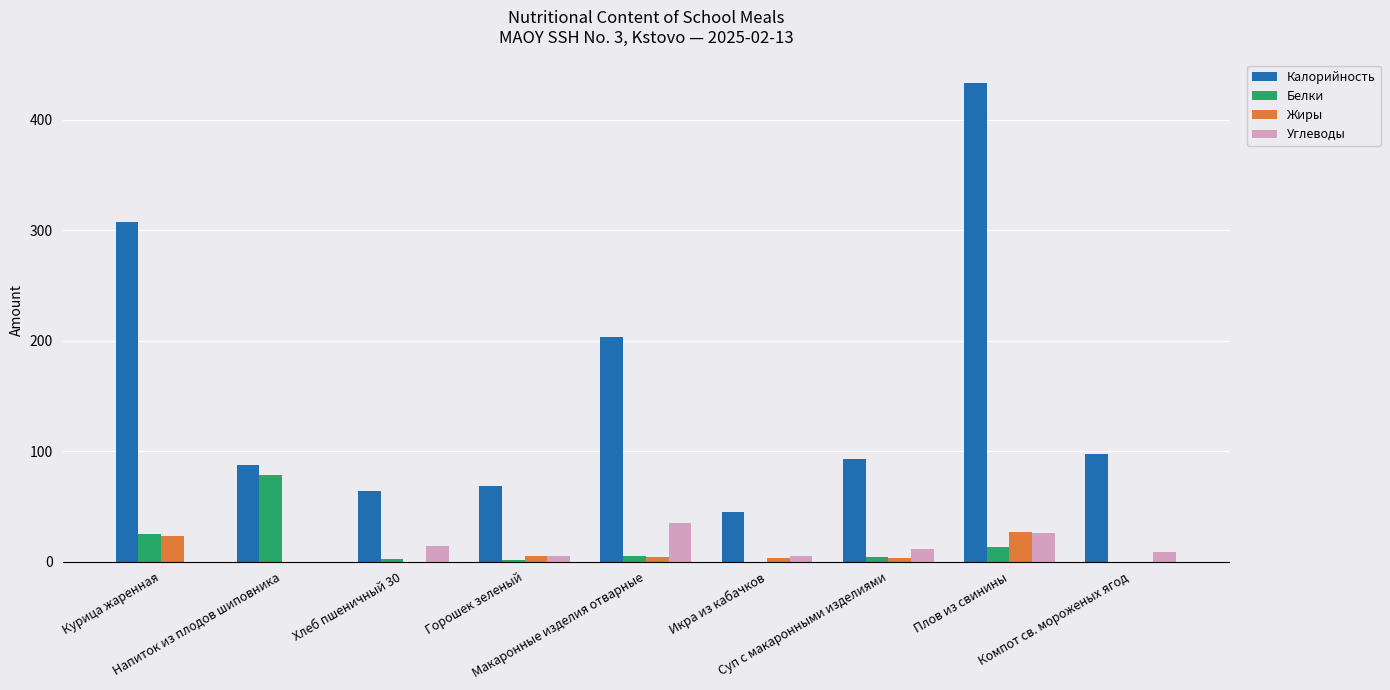

What is the highest value of the Жиры series?

27